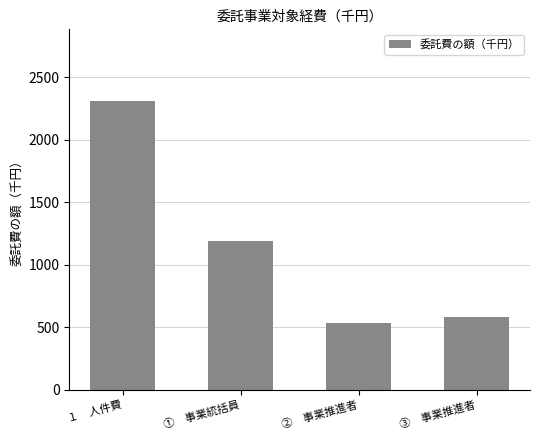

Which label corresponds to the largest value in the chart?

１　人件費